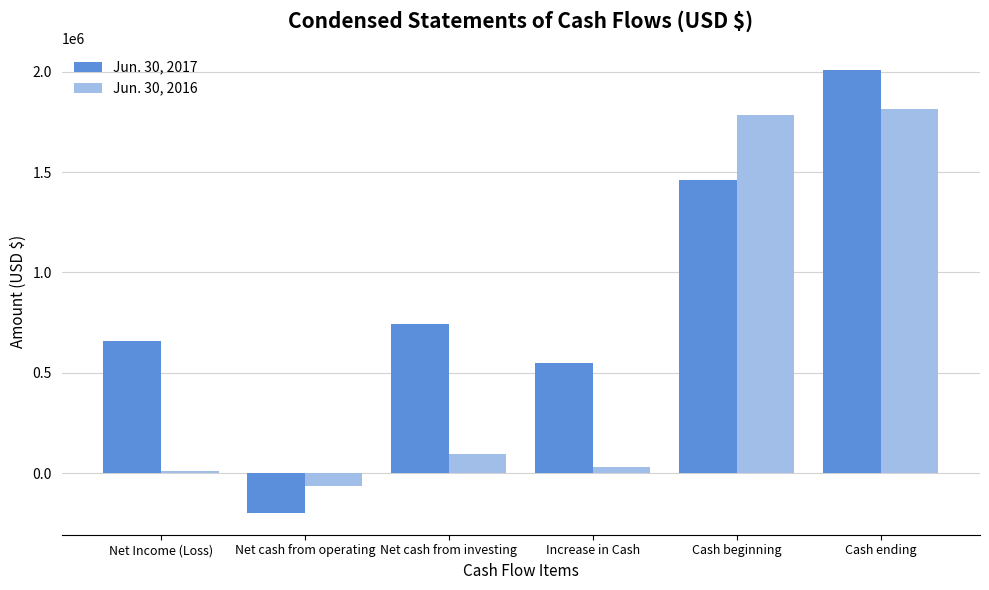

What is the difference between the highest and lowest values at Net cash from investing?

645808